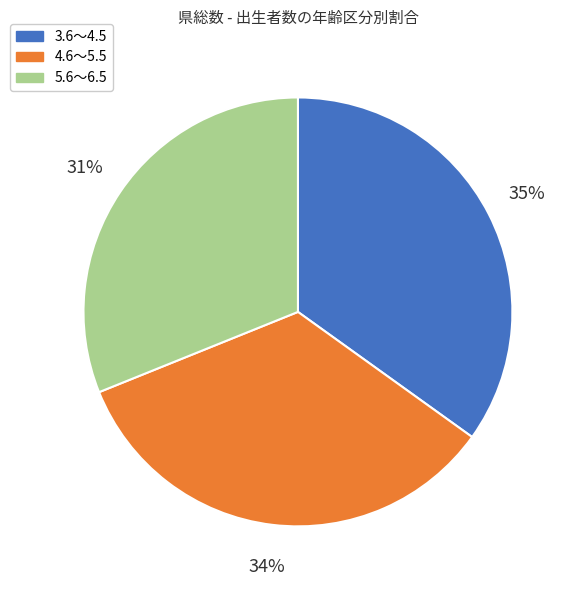

Which slice is the largest?

3.6～4.5